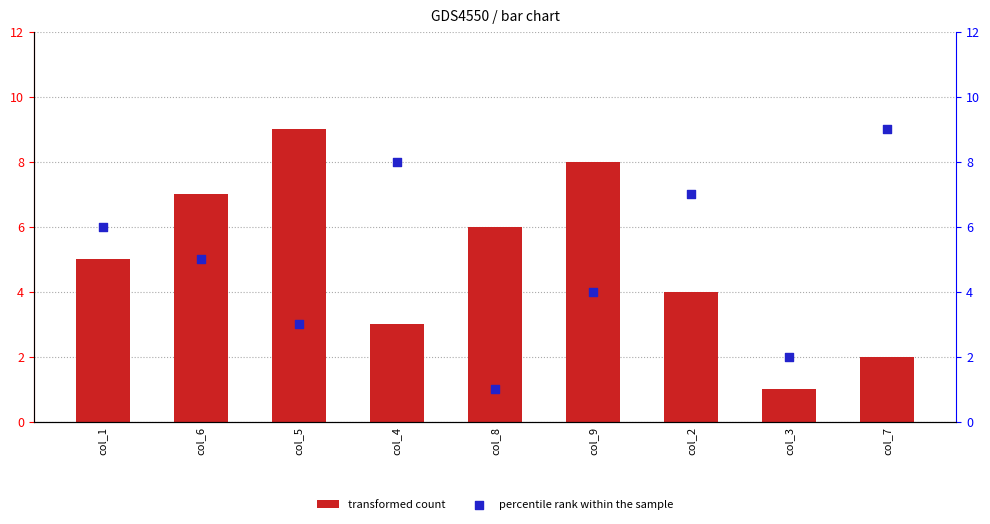

Which series has the largest Y range (max minus min)?

transformed count